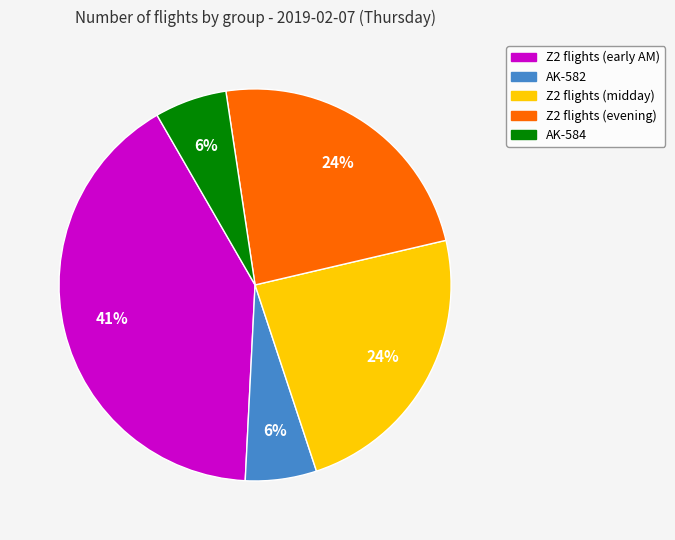

Is Z2 flights (midday) the majority of the pie?

No